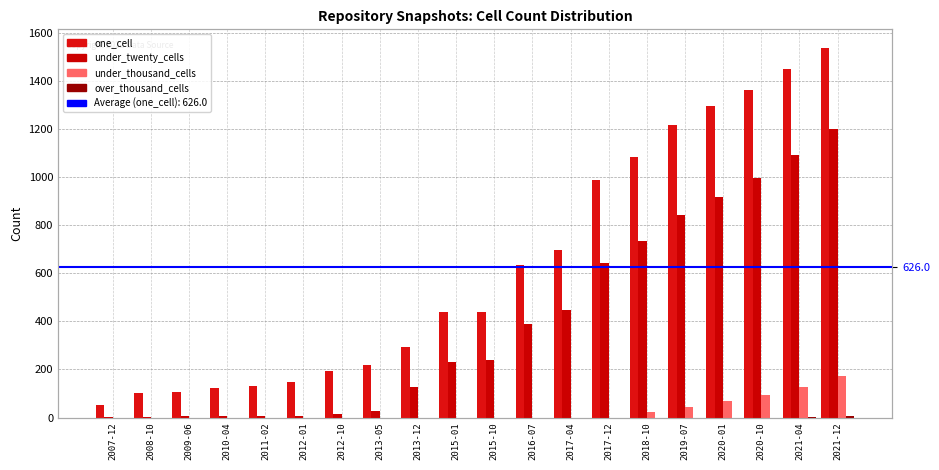

What is the difference between the maximum and second lowest values in the under_twenty_cells series?

1198